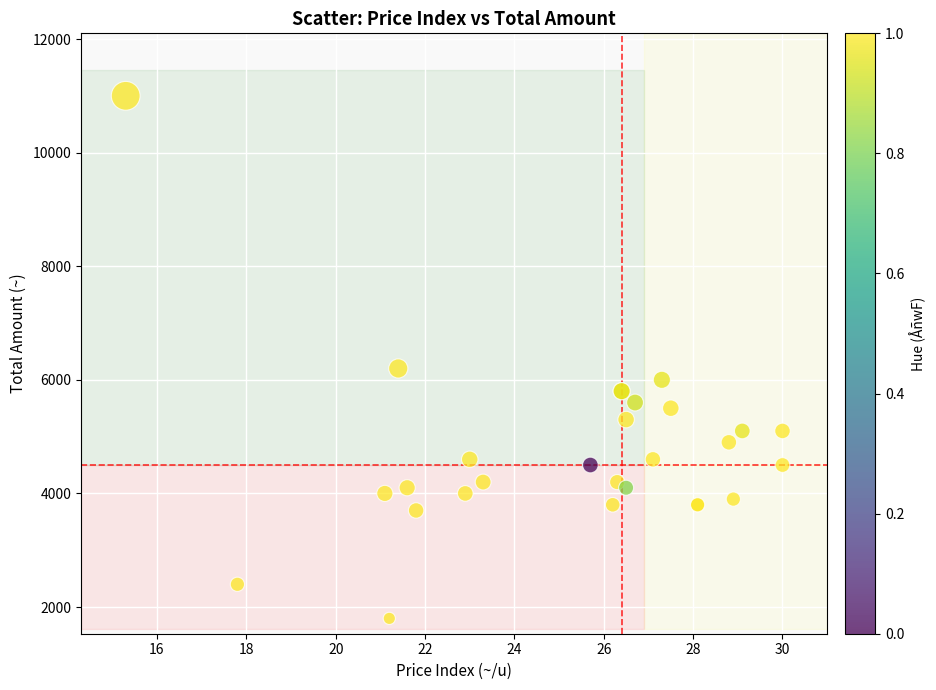

What Y value in the scatter plot is closest to 6400?

6200